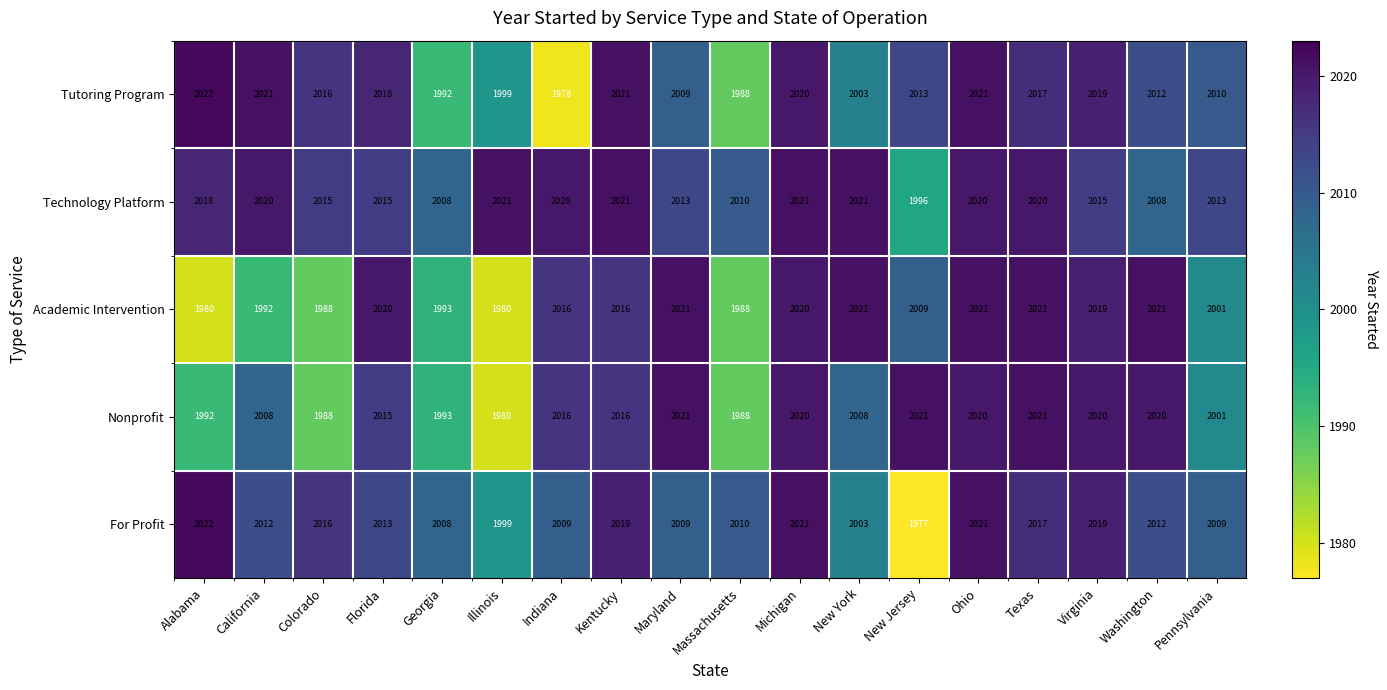

At which category does the chart reach its peak across all series?

Alabama